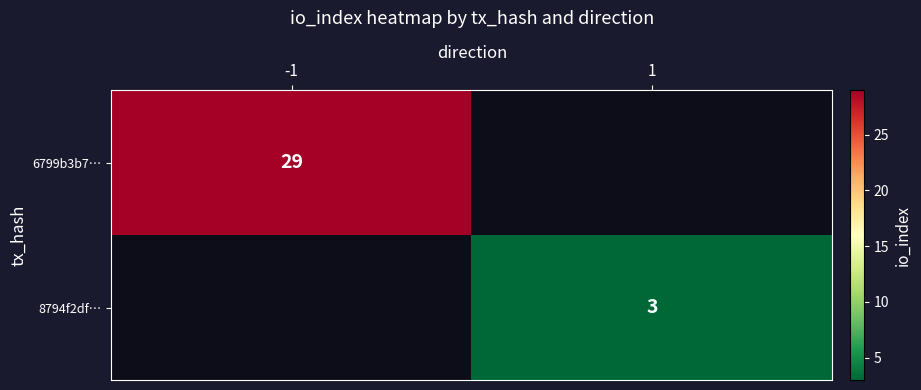

Is it true that 6799b3b7… equals 50.5 at -1?

False